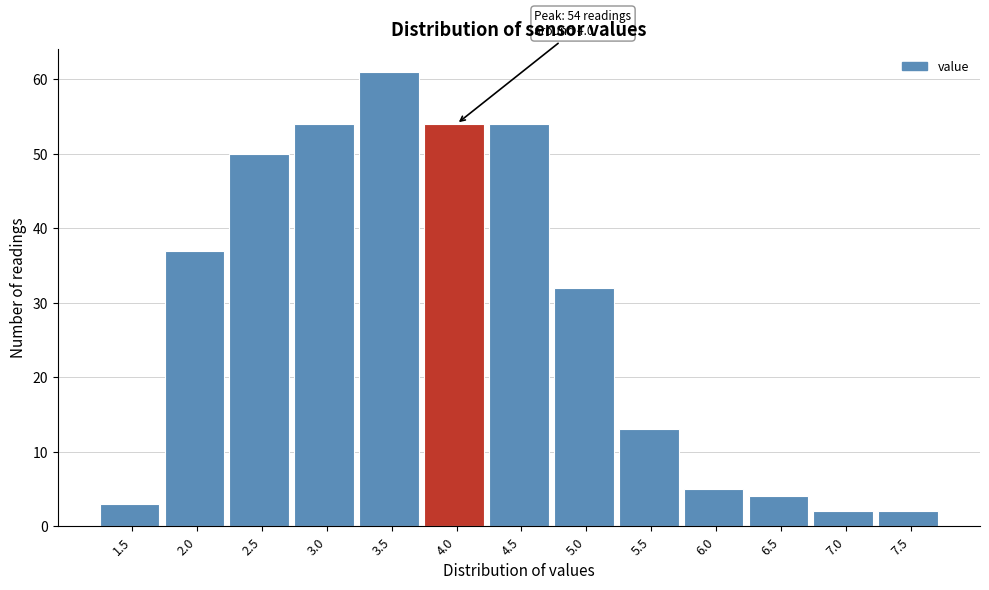

Reading left to right, list all the values displayed in this chart.

1.5=3	2.0=37	2.5=50	3.0=54	3.5=61	4.0=54	4.5=54	5.0=32	5.5=13	6.0=5	6.5=4	7.0=2	7.5=2